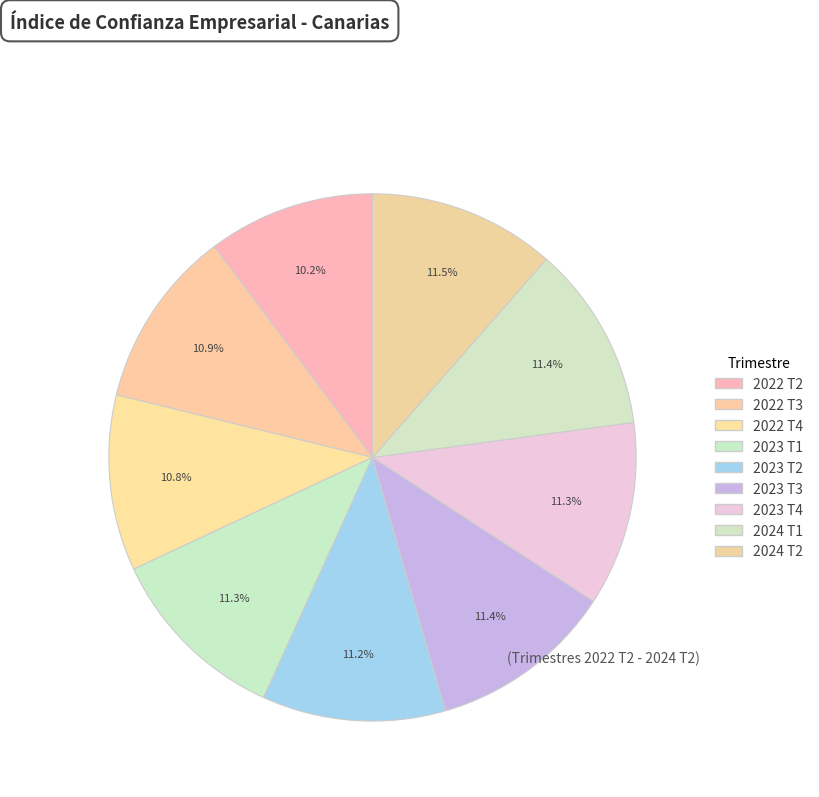

Approximately how many times larger is the value at 2022 T2 compared to 2024 T1?

0.9